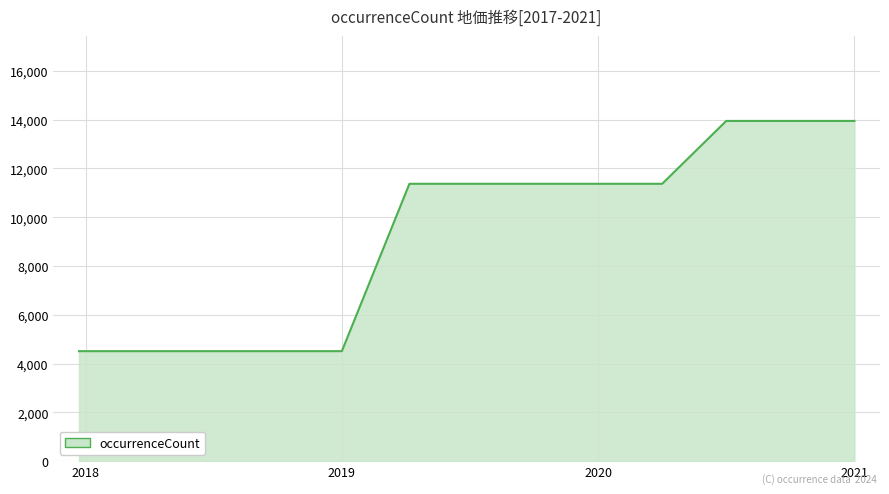

What is the difference between the second highest and minimum values?

9439